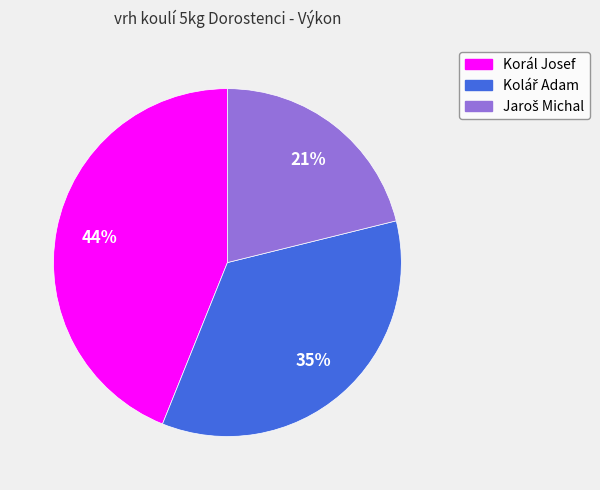

How many segments does this pie chart have?

3